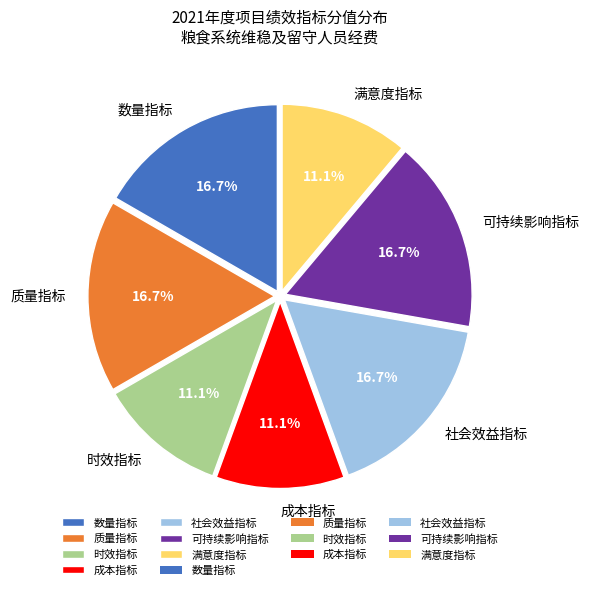

Which has a higher value, 满意度指标 or 社会效益指标?

社会效益指标